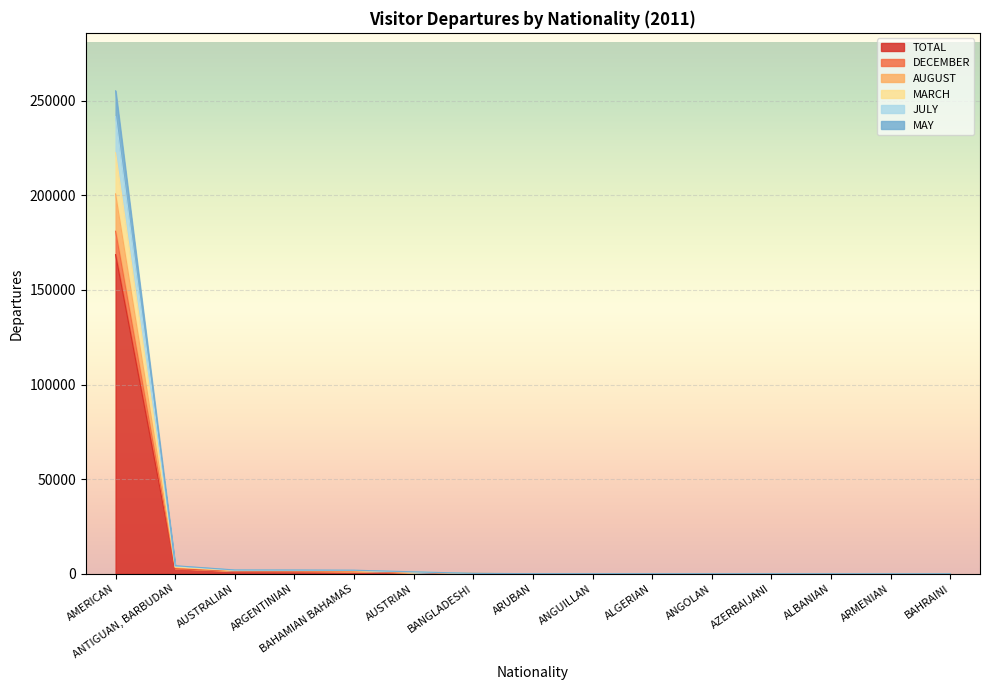

Which series has the largest total across all categories?

TOTAL